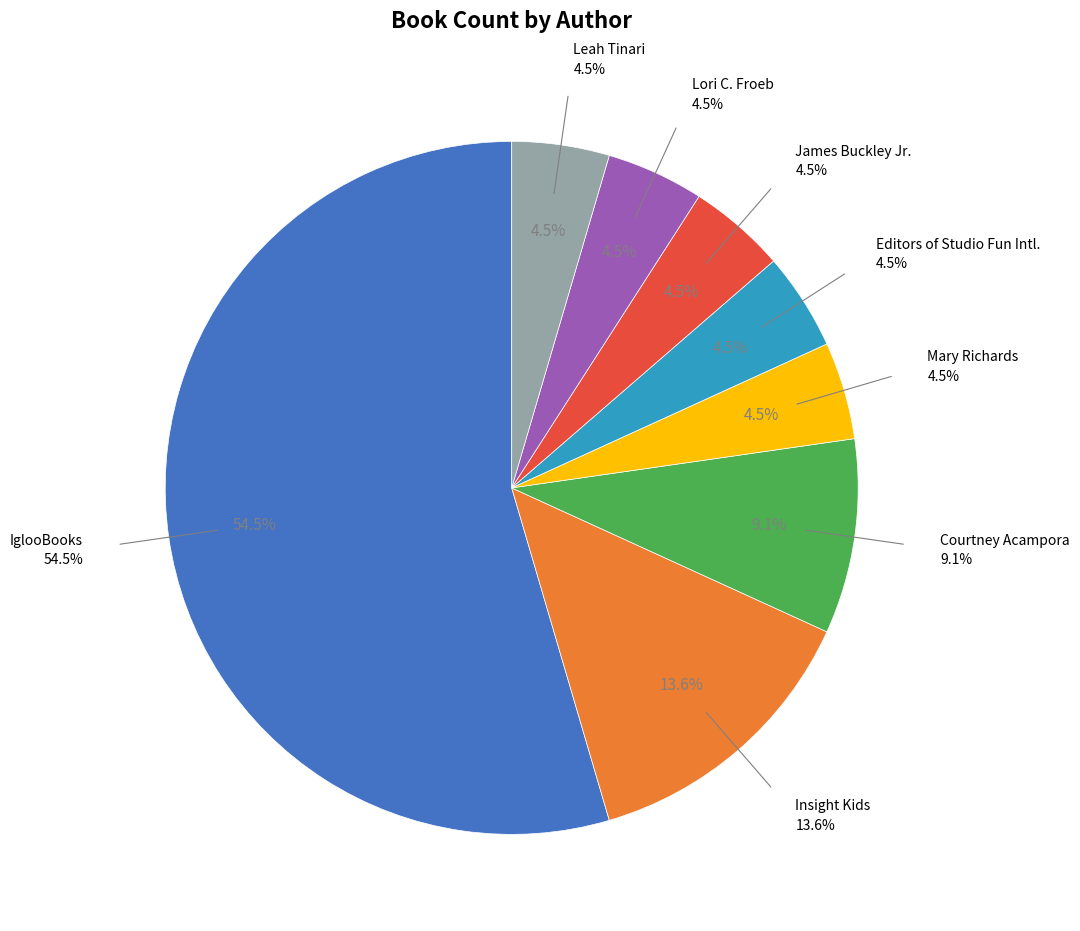

To the nearest percent, what portion does Leah Tinari represent?

5%